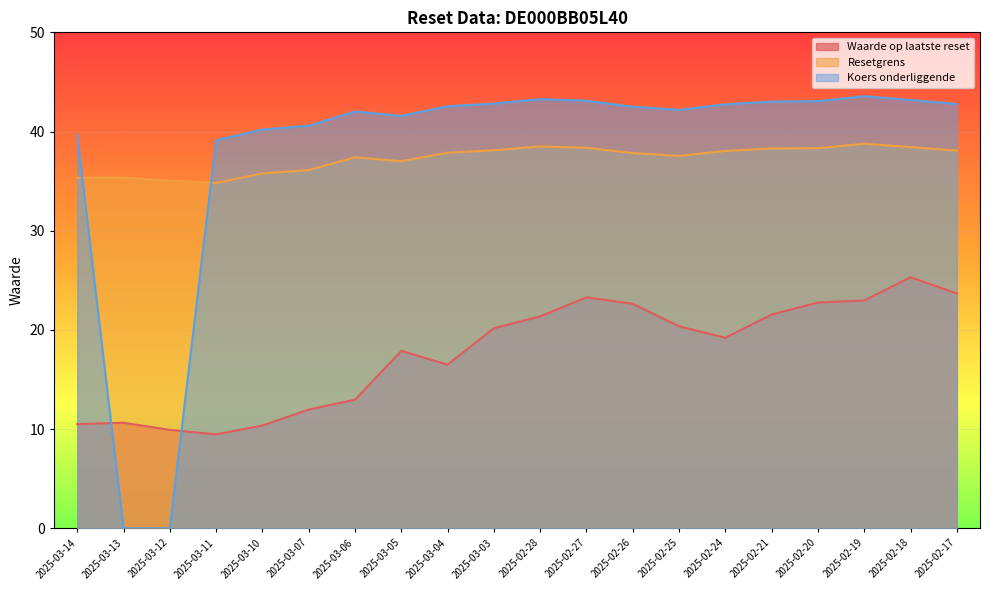

What is the total value across all series at 2025-03-04?

96.9